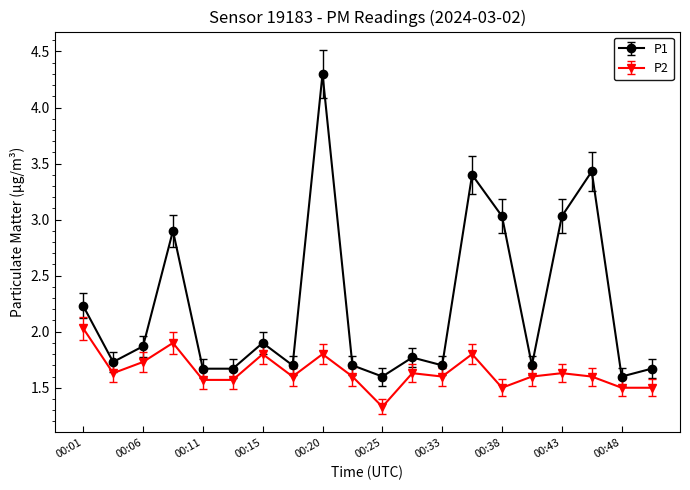

List the series in order of their overall mean, highest first.

P1, P2